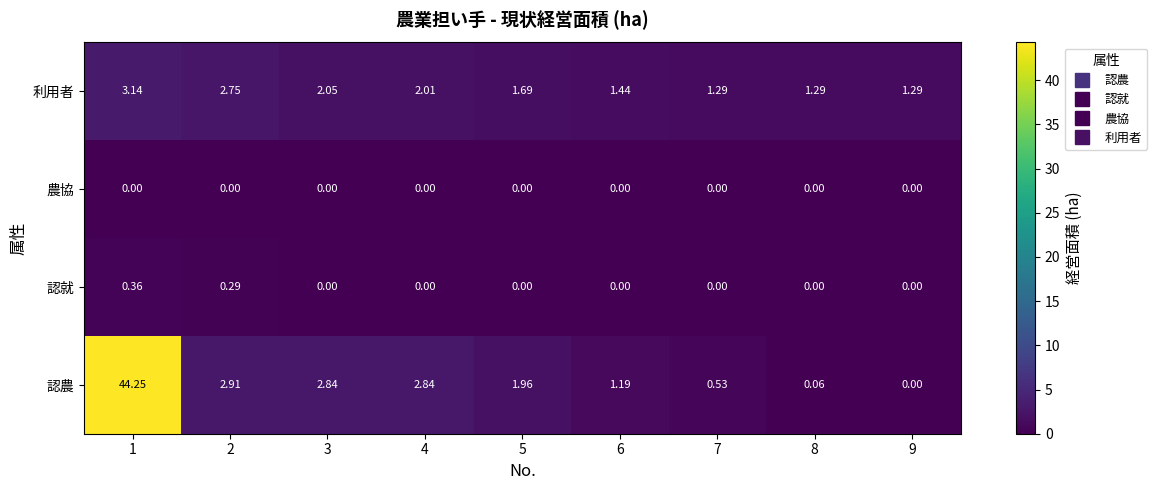

List the series in order of their peak value, highest first.

認農, 利用者, 認就, 農協